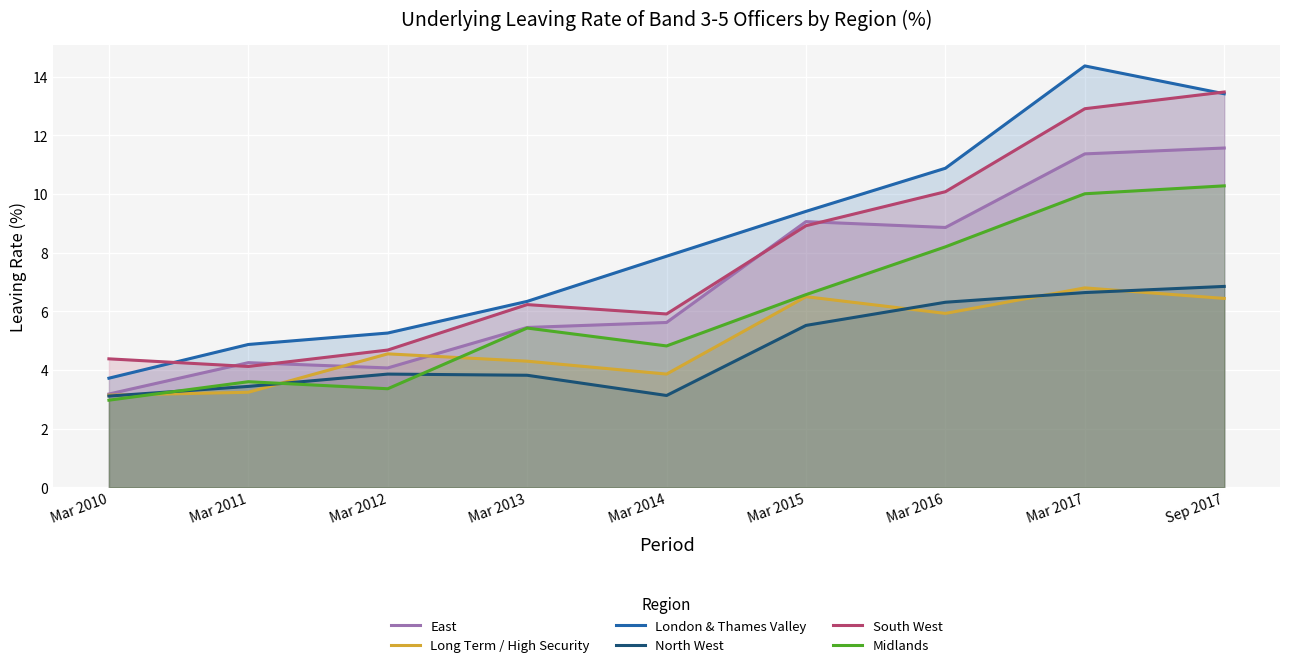

True or false: London & Thames Valley has more than 2 interior local peaks.

False